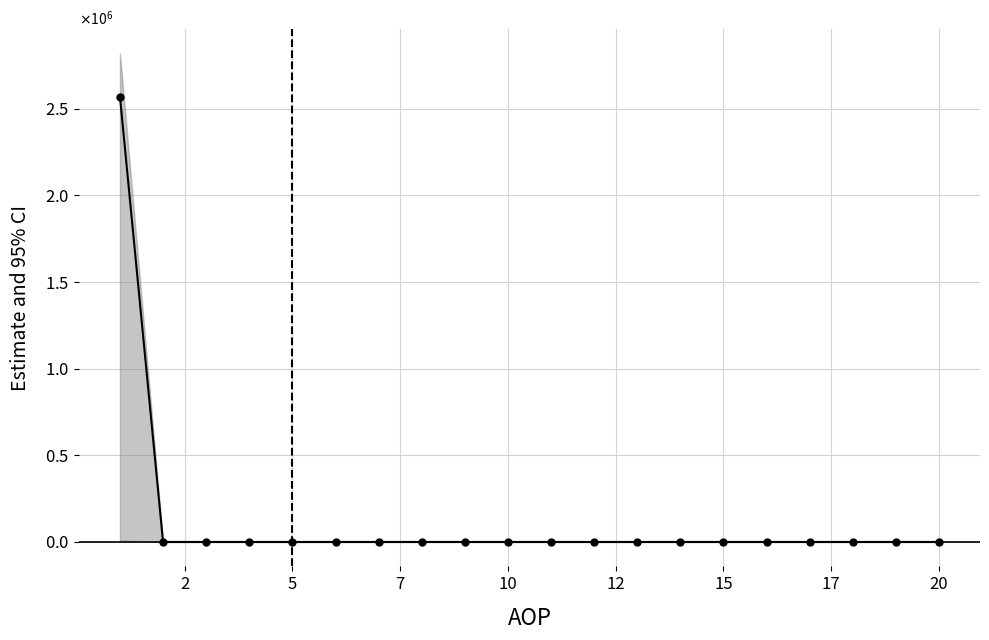

What is the average value?

128512.3